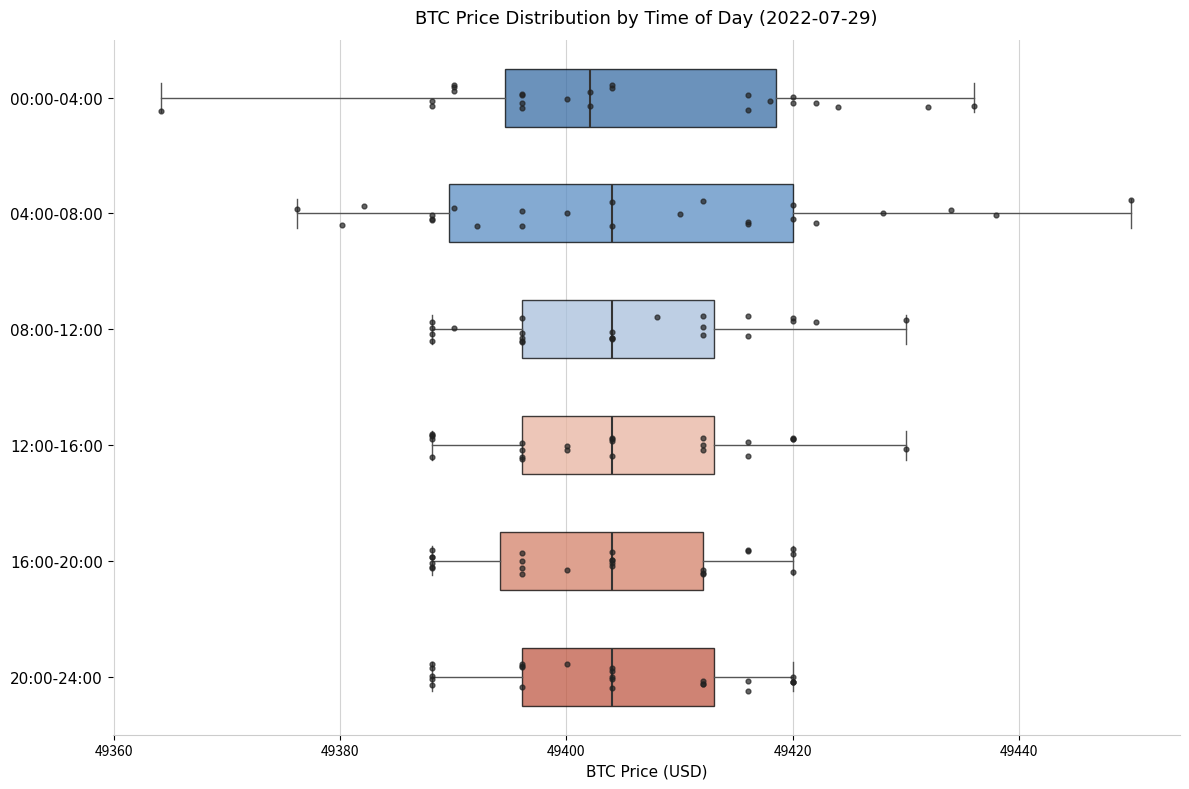

Comparing the boxes themselves (not the whiskers), which one is the widest?

04:00-08:00